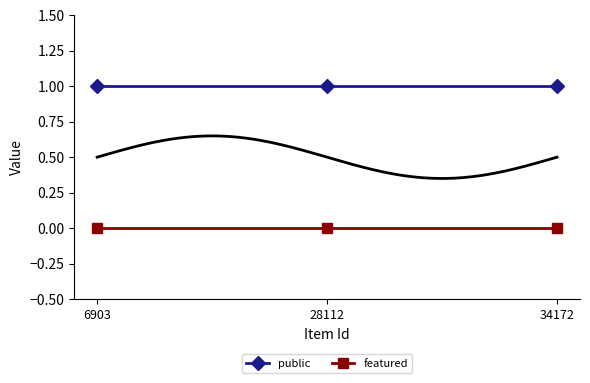

Between 28112 and 34172, which series saw the biggest shift?

public